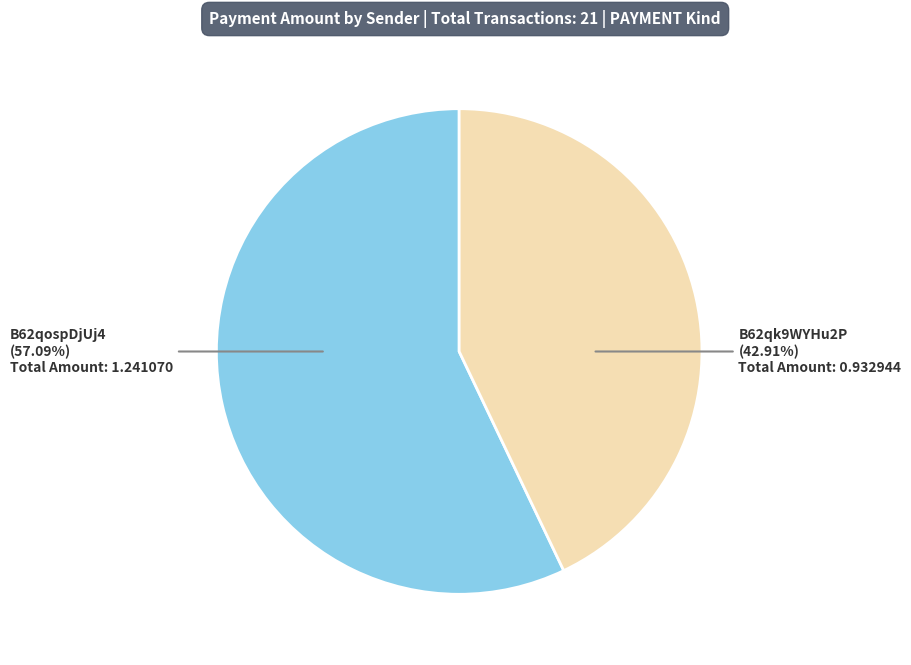

Does any single category account for the majority?

Yes